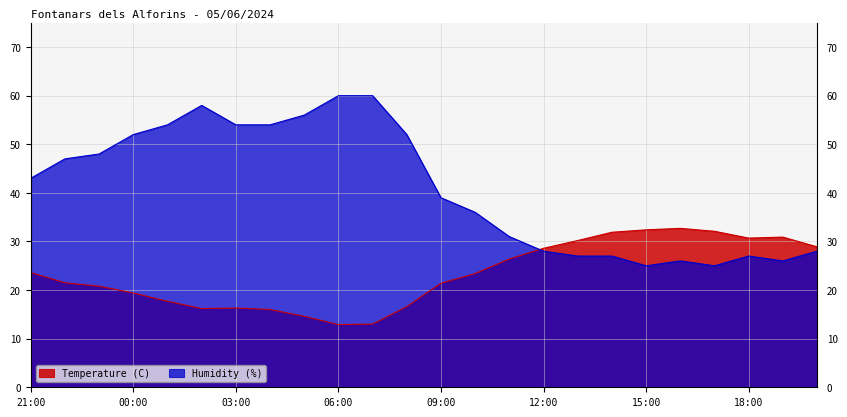

List the series in order of their peak value, lowest first.

Temperature (C), Humidity (%)